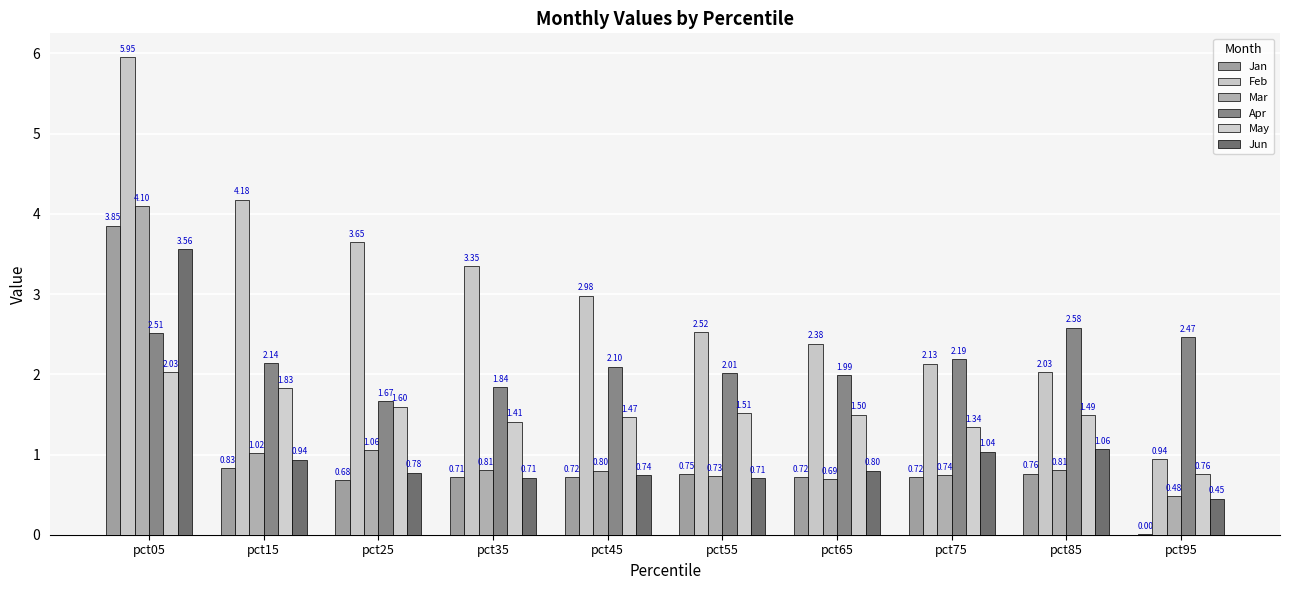

At which label is May closest to 1?

pct95